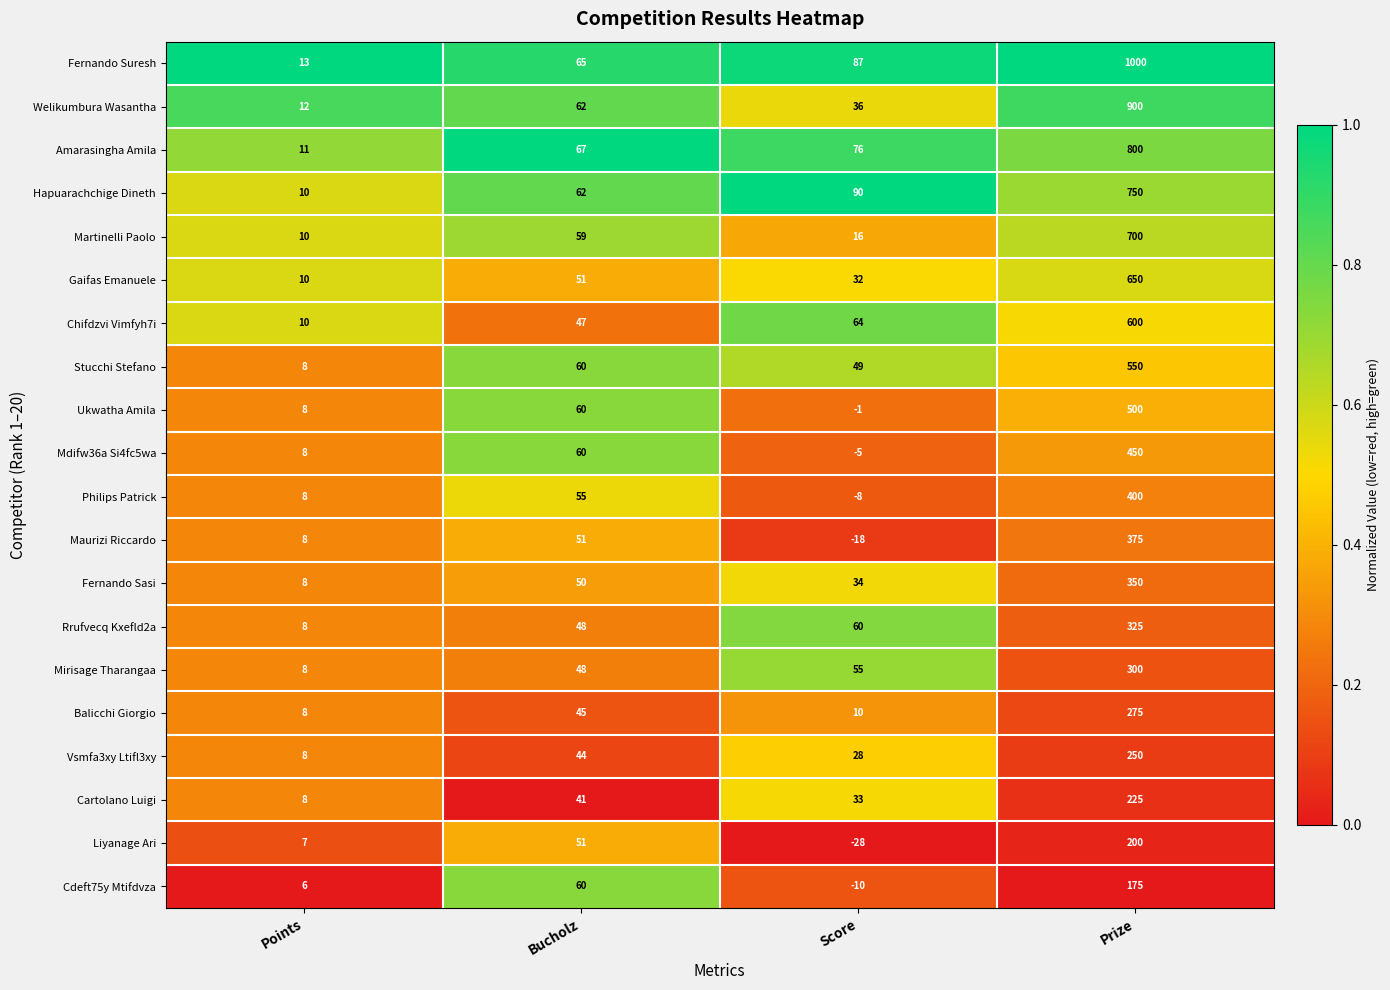

What is the maximum value for Fernando Sasi?

350